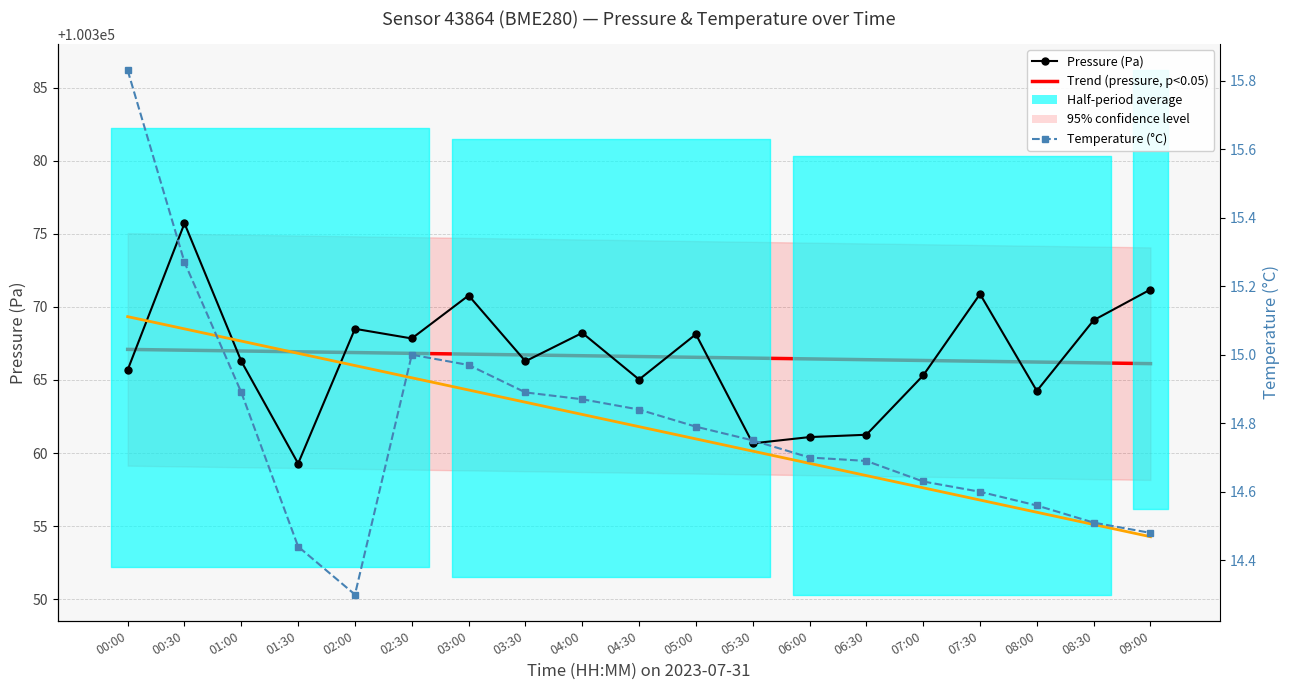

Is this an area chart (filled region under the line)?

No